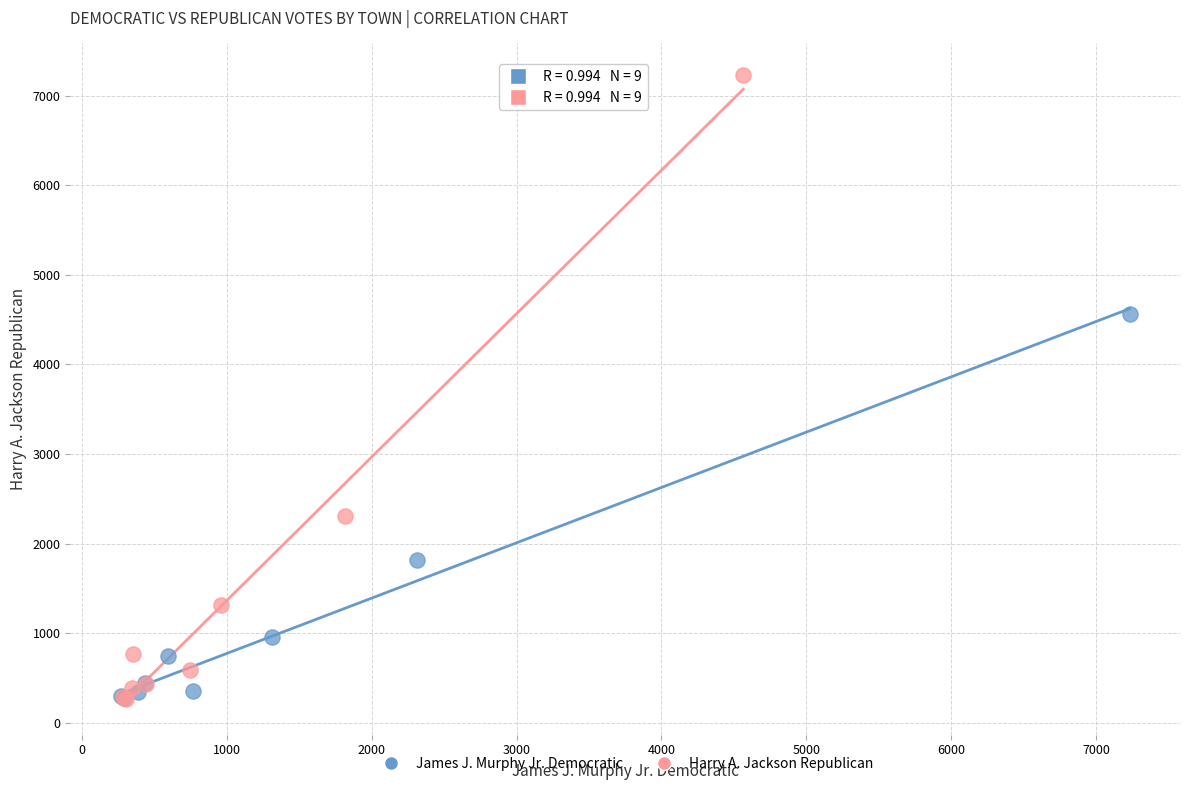

Which series has the widest spread of Y values?

Harry A. Jackson Republican